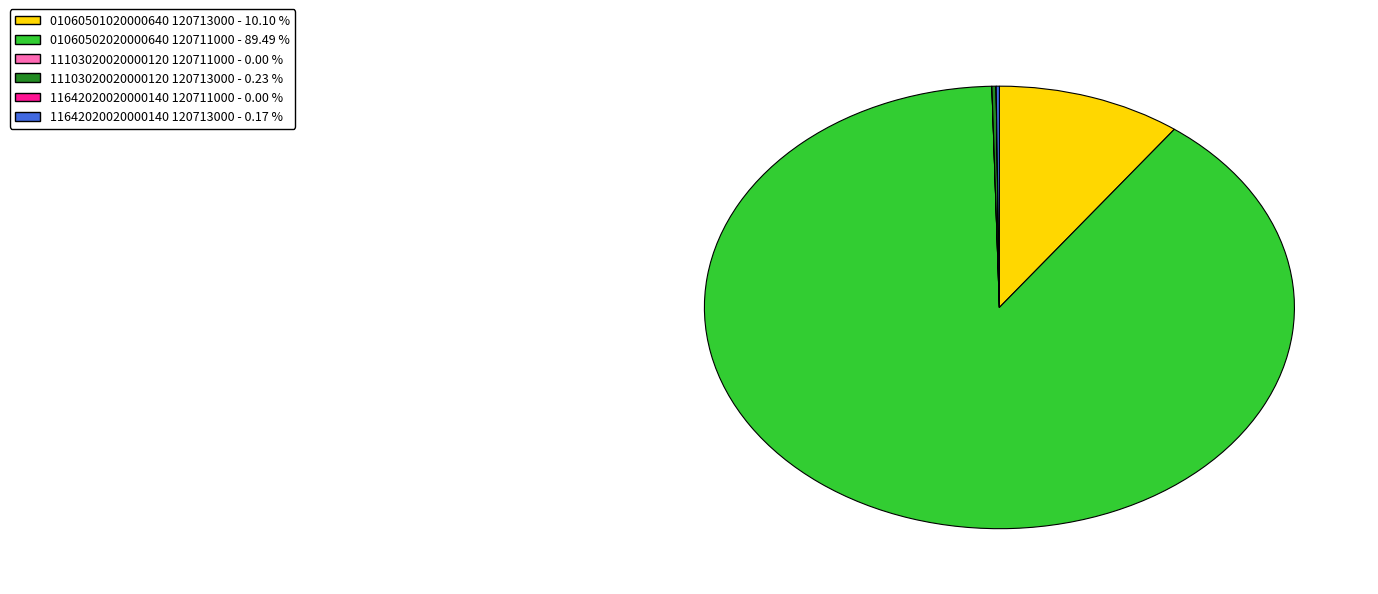

Is the sum of 01060501020000640 120713000 - 10.10 % and 01060502020000640 120711000 - 89.49 % greater than half?

Yes